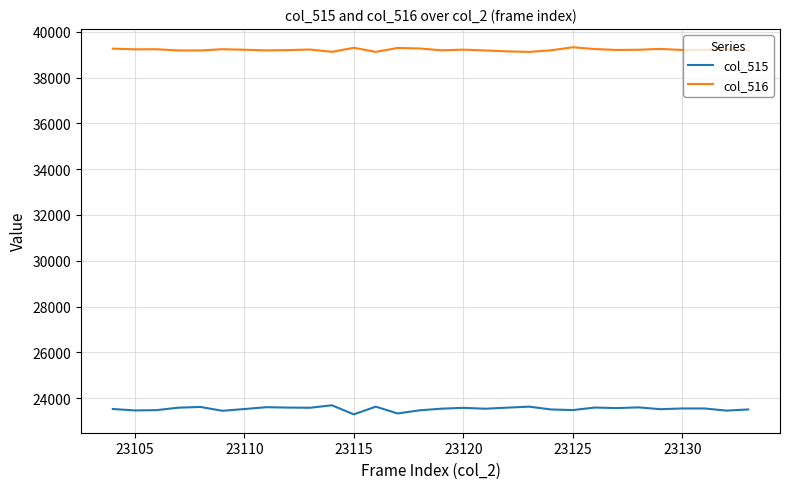

List the series in order of their overall mean, lowest first.

col_515, col_516